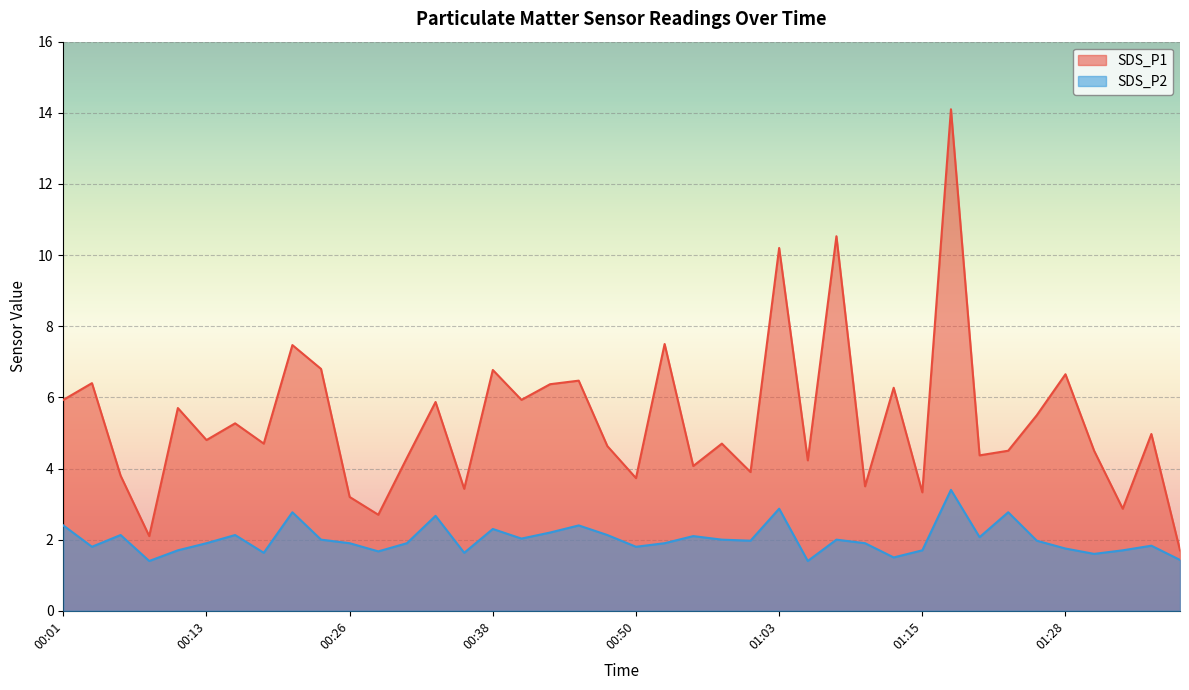

Rank the series by their maximum value, from lowest to highest.

SDS_P2, SDS_P1